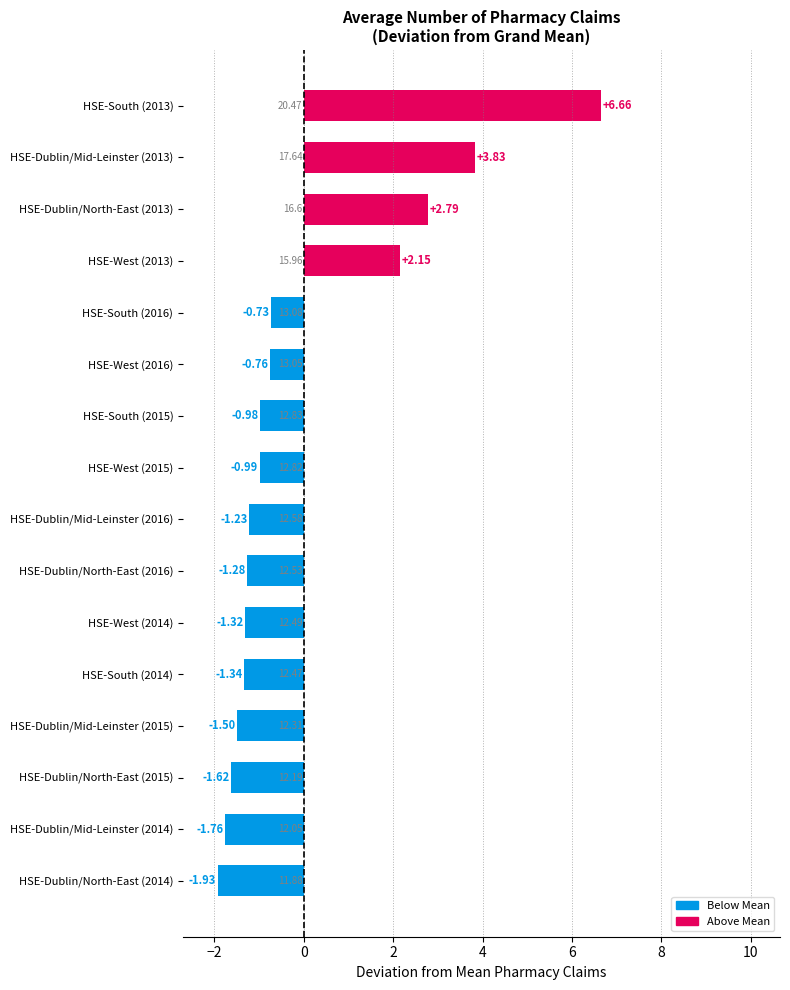

Rank the categories by value from highest to lowest.

HSE-South (2013), HSE-Dublin/Mid-Leinster (2013), HSE-Dublin/North-East (2013), HSE-West (2013), HSE-South (2016), HSE-West (2016), HSE-South (2015), HSE-West (2015), HSE-Dublin/Mid-Leinster (2016), HSE-Dublin/North-East (2016), HSE-West (2014), HSE-South (2014), HSE-Dublin/Mid-Leinster (2015), HSE-Dublin/North-East (2015), HSE-Dublin/Mid-Leinster (2014), HSE-Dublin/North-East (2014)